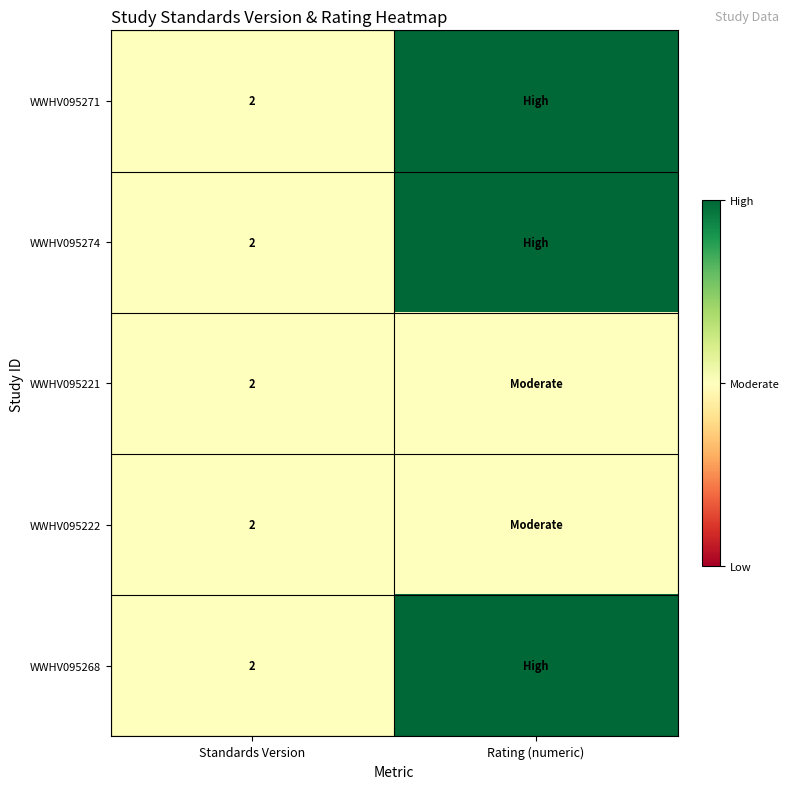

The WWHV095274 series shows 2 at Standards Version. True or false?

True